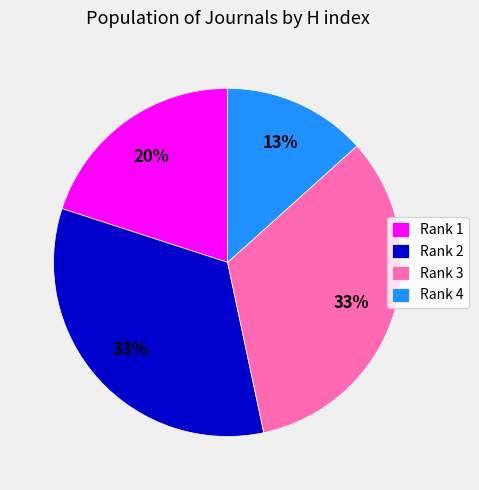

Does any single category account for the majority?

No